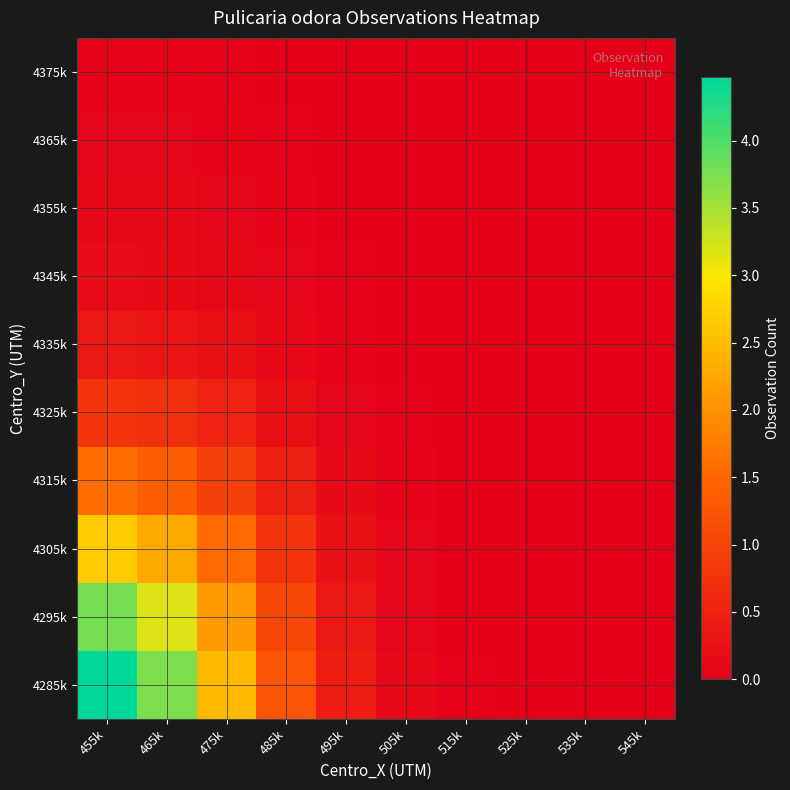

Between 455k and 525k, which is larger?

455k